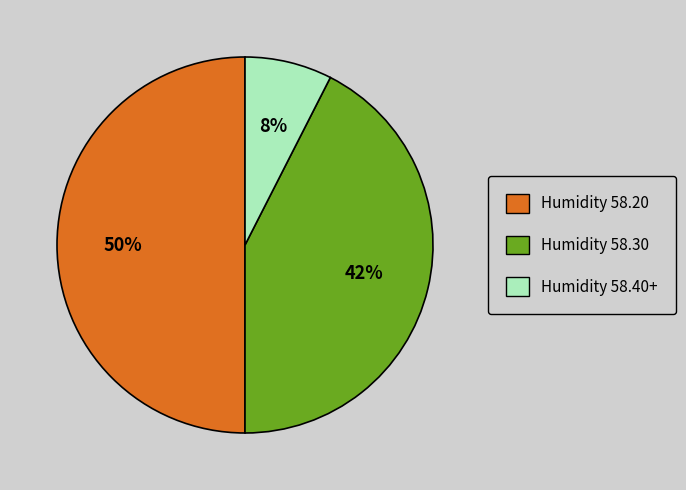

What is the smallest slice in the pie chart?

Humidity 58.40+